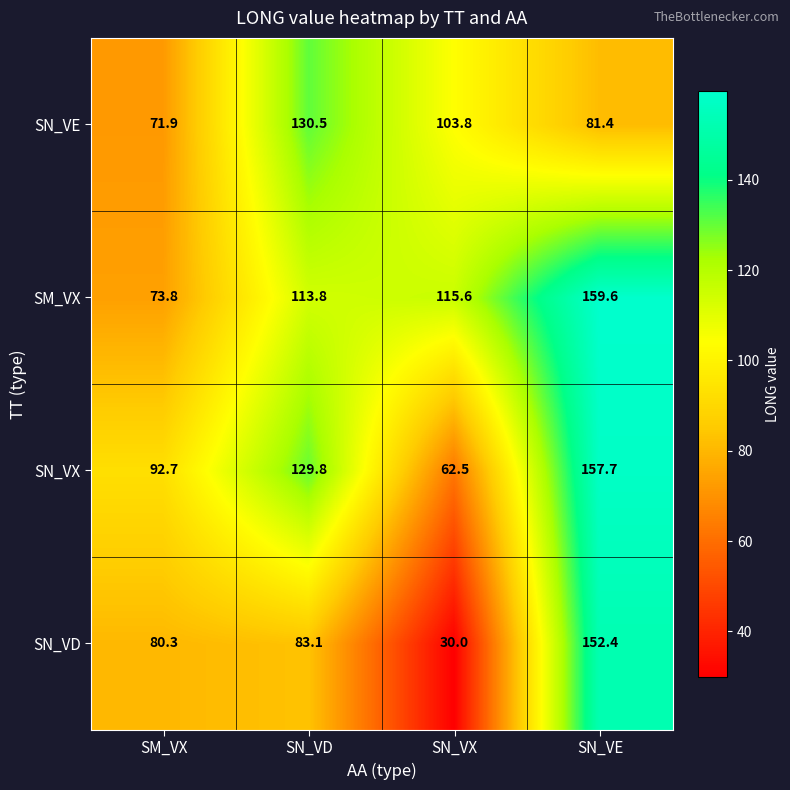

The value of SN_VX at SN_VD is 197.5. True or false?

False